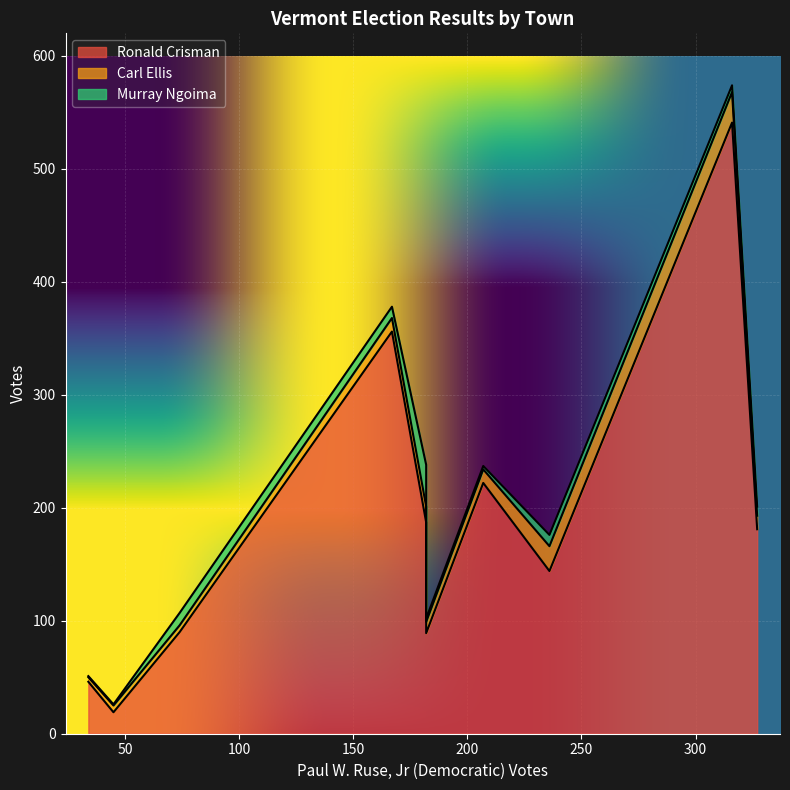

Which series has the widest spread of values?

Ronald Crisman